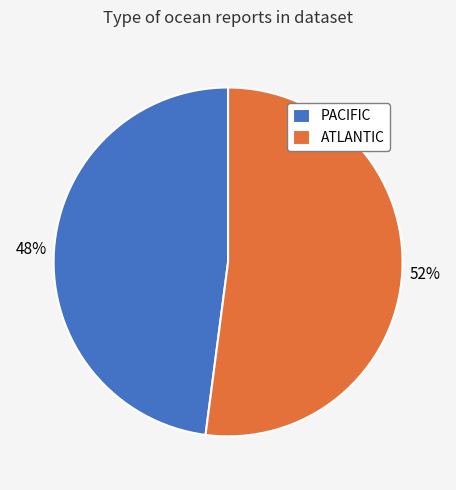

Count the number of slices in the pie.

2